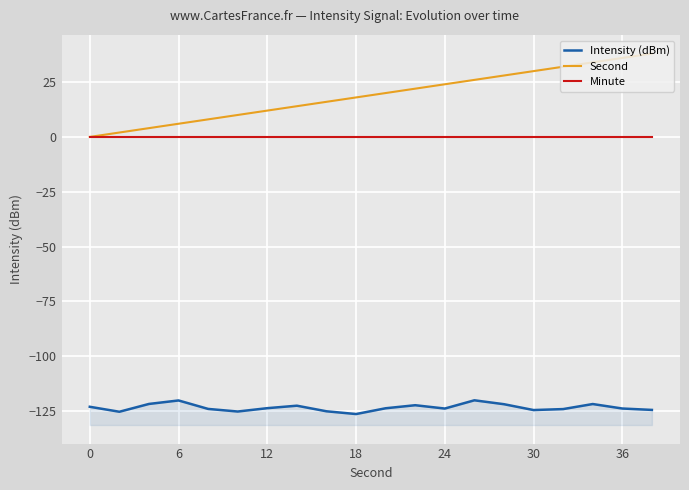

True or false: Second and Intensity (dBm) cross at least once.

False